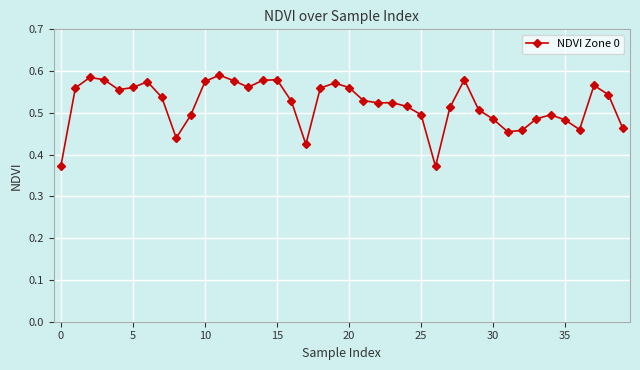

True or false: the data has more than 1 interior local peaks.

True